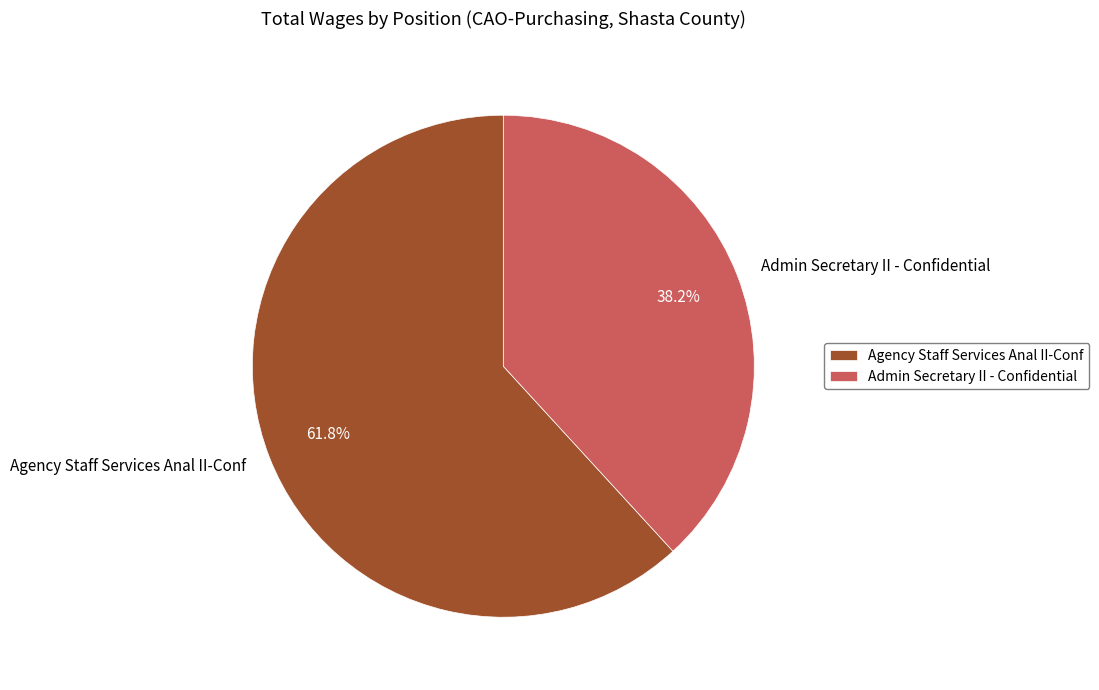

Which slice represents more than half of the pie?

Agency Staff Services Anal II-Conf